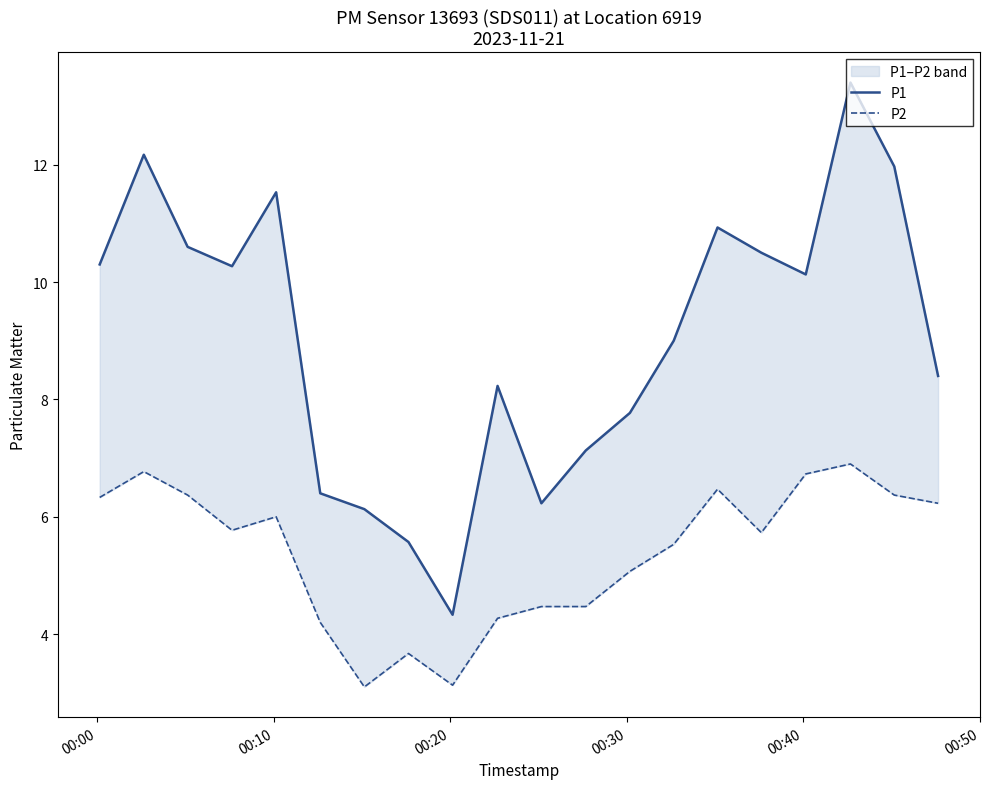

Which series has the largest total across all categories?

P1